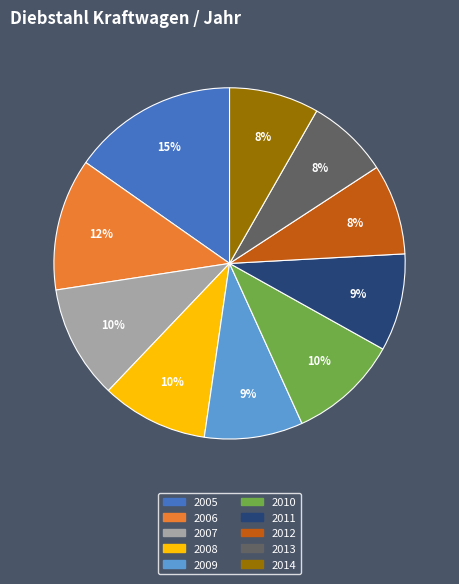

Is it true that 2006 is 12% of the pie?

True